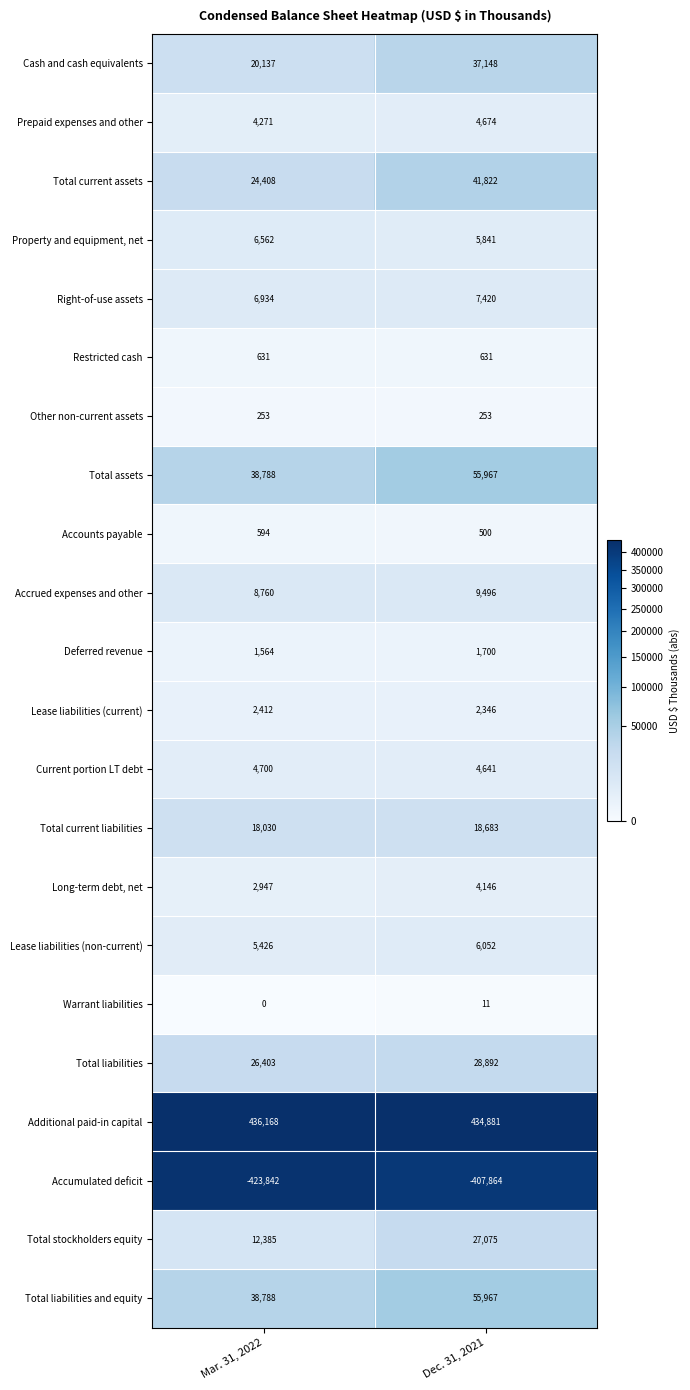

Read the Other non-current assets value at Mar. 31, 2022.

253